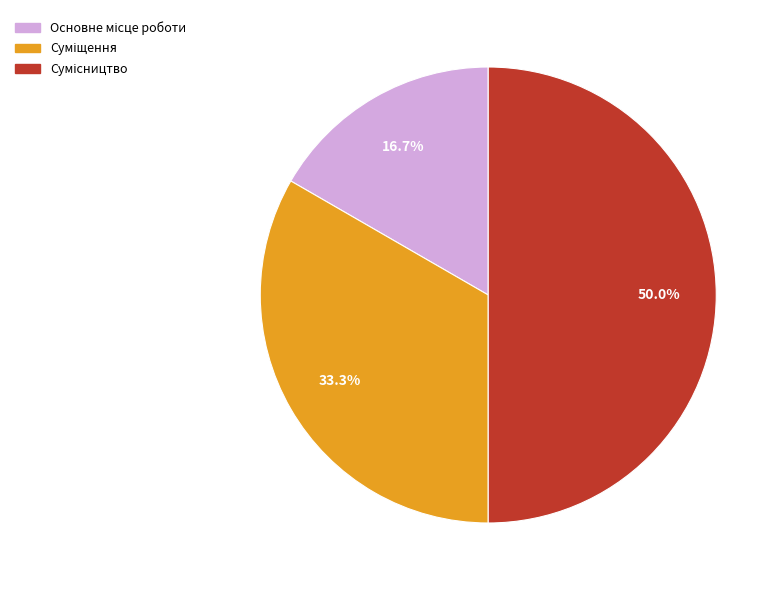

Count the number of slices in the pie.

3